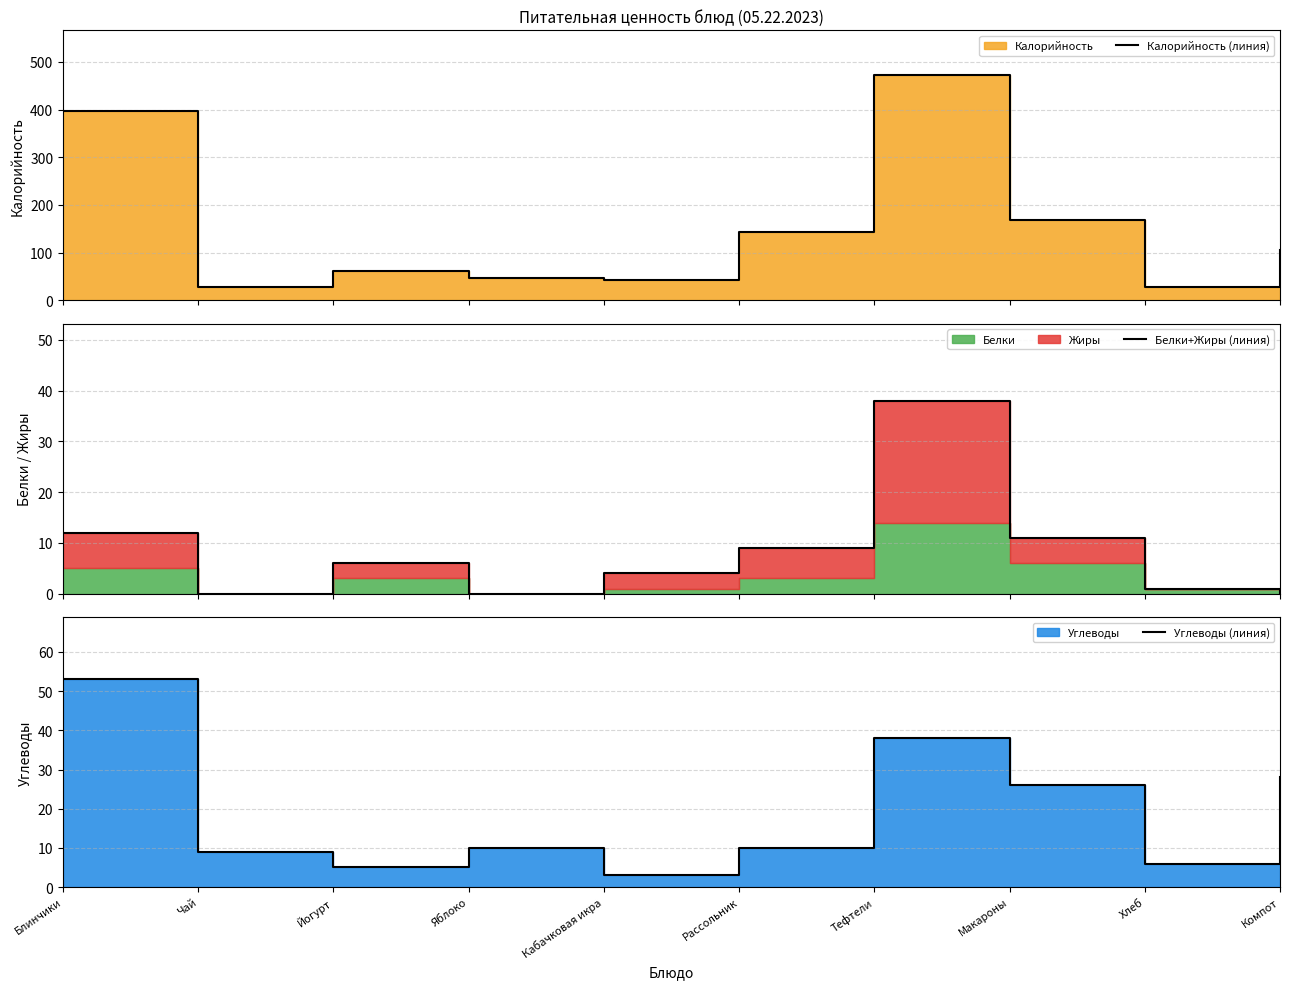

True or false: Белки+Жиры (линия) and Калорийность (линия) intersect in this chart.

False